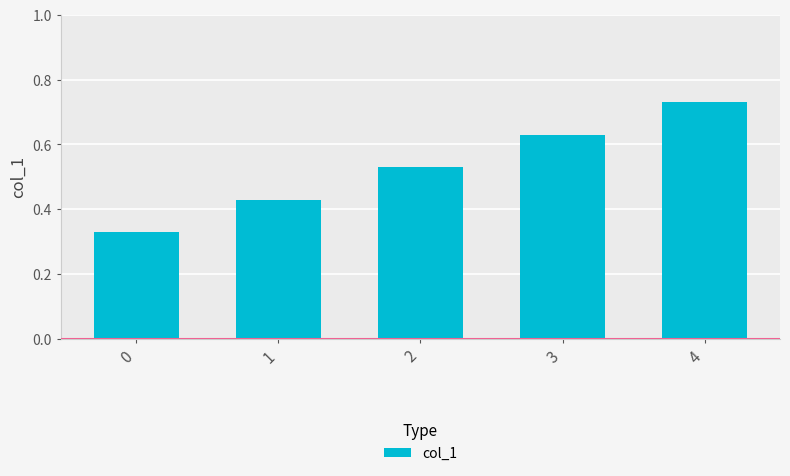

True or false: the data shows 0.1 at 0.

False